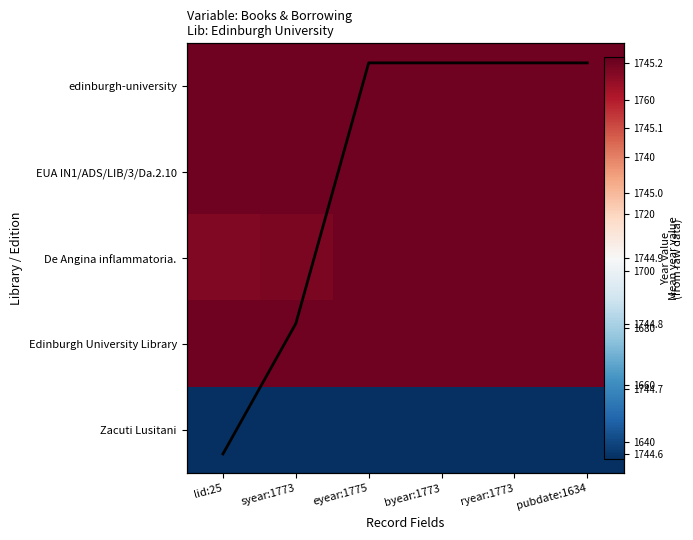

Between syear:1773 and byear:1773, which is larger?

syear:1773